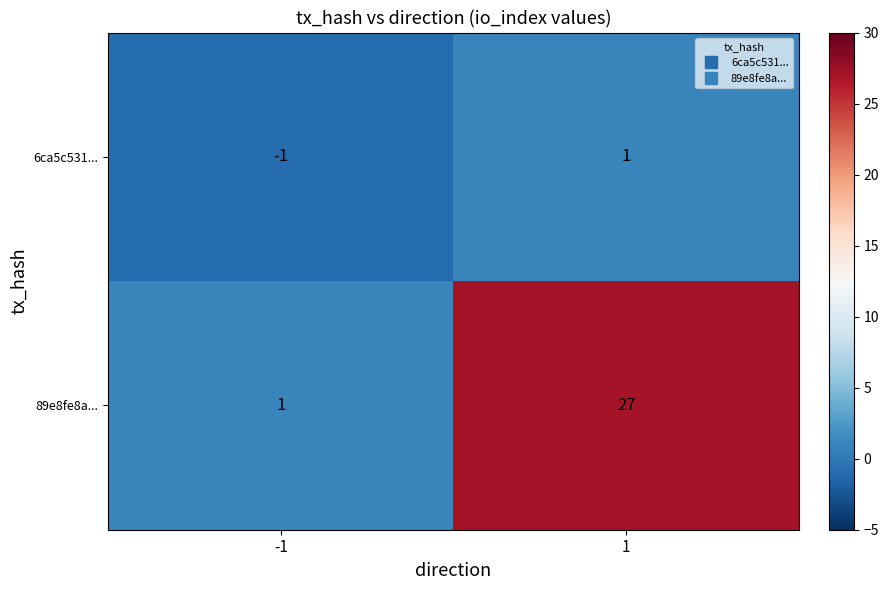

Rank the series by their maximum value, from lowest to highest.

6ca5c531..., 89e8fe8a...